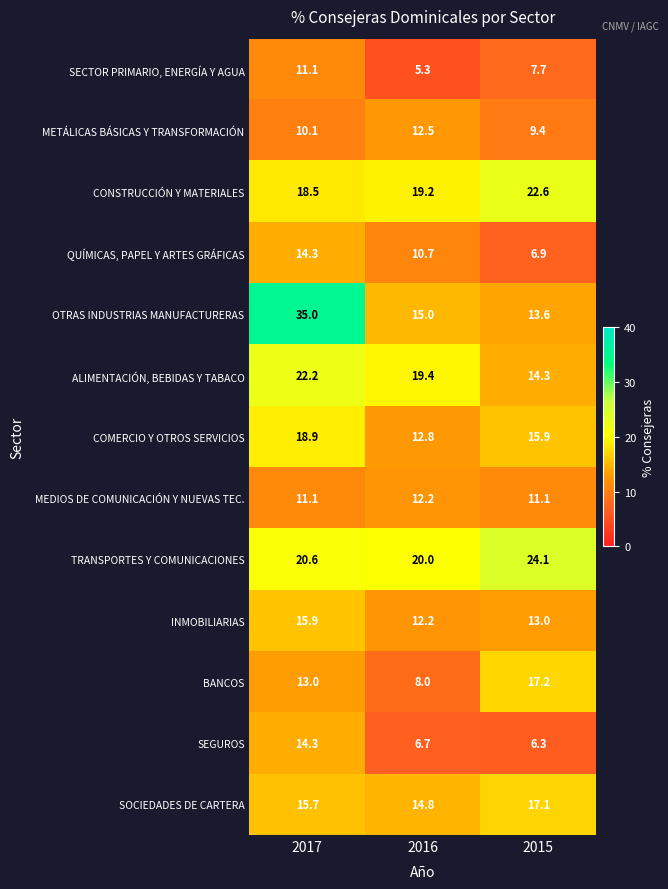

How many values in the COMERCIO Y OTROS SERVICIOS series exceed 15?

2